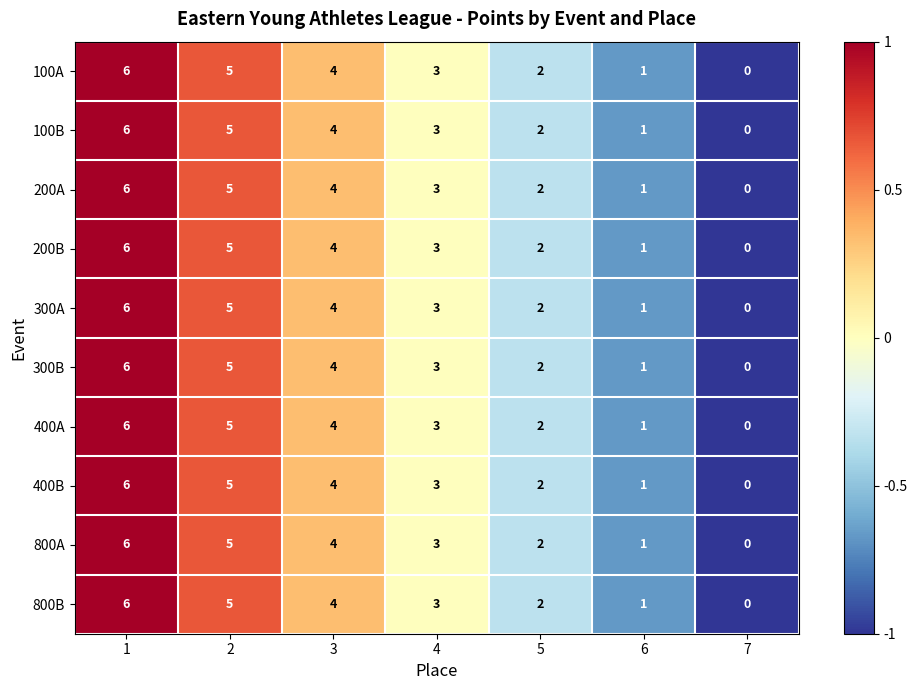

Count the 800B values in the range 1 to 5.

5